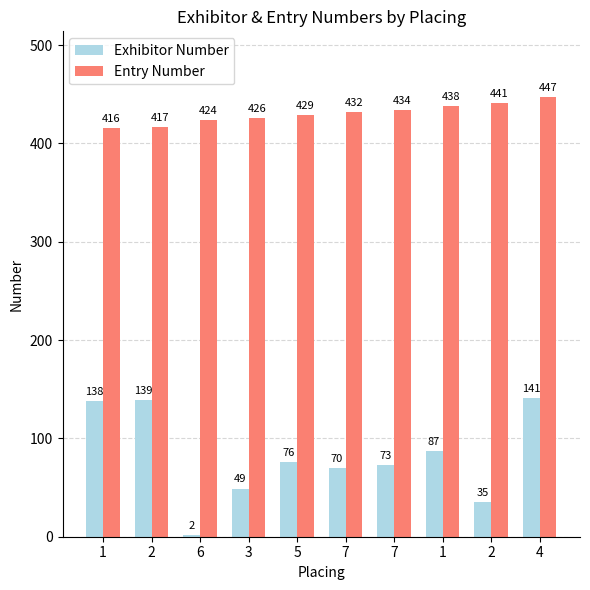

At which category is the sum across all series the highest?

4